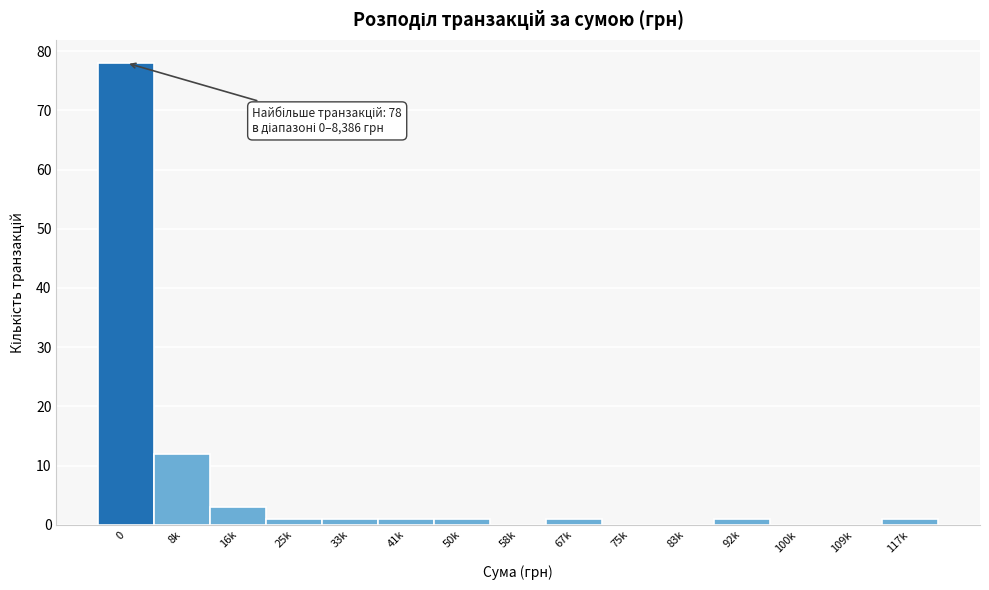

Reading right to left, transcribe all the data shown in this chart.

117k=1	109k=0	100k=0	92k=1	83k=0	75k=0	67k=1	58k=0	50k=1	41k=1	33k=1	25k=1	16k=3	8k=12	0=78